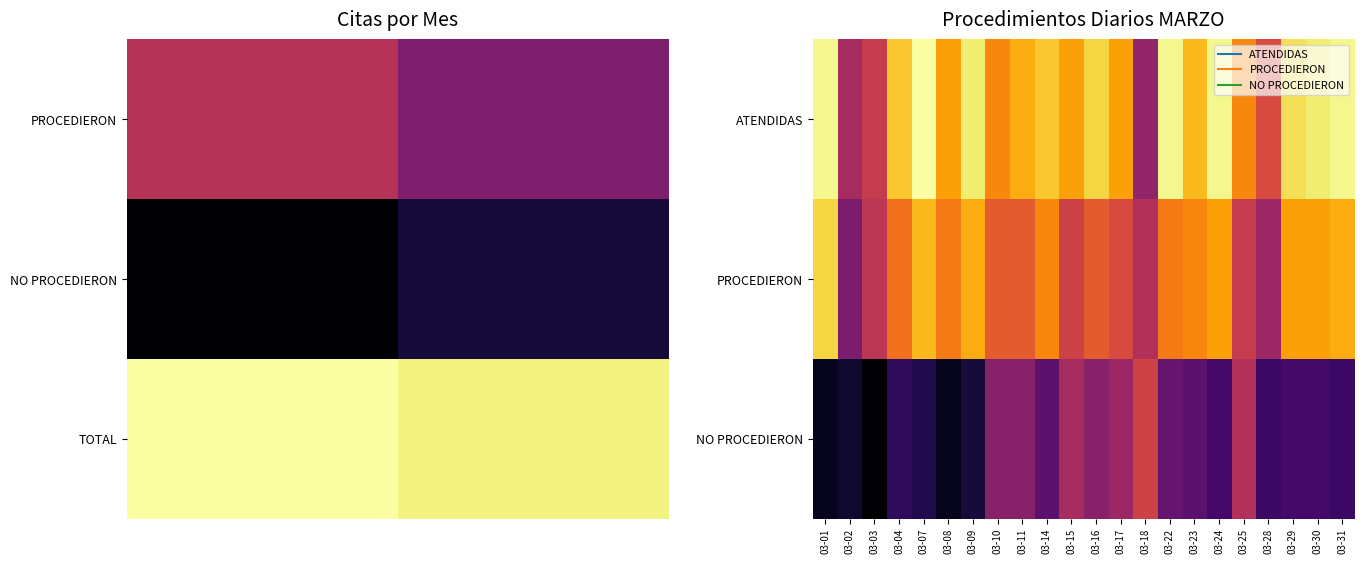

How many values in the PROCEDIERON series exceed 28?

9